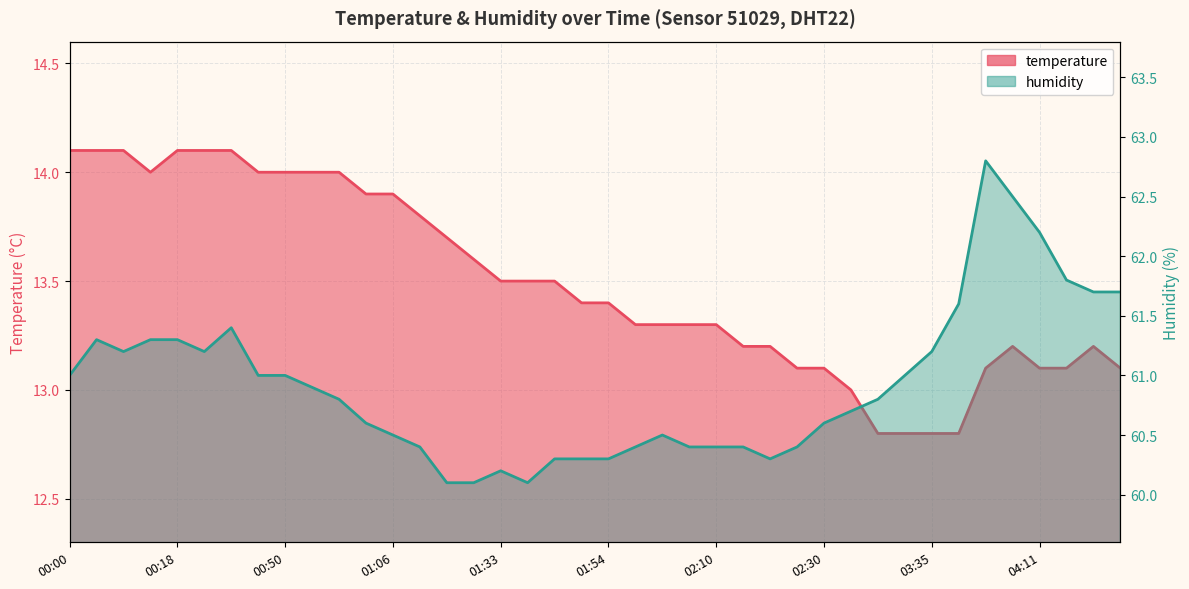

Rank the series by their average value, from lowest to highest.

temperature, humidity